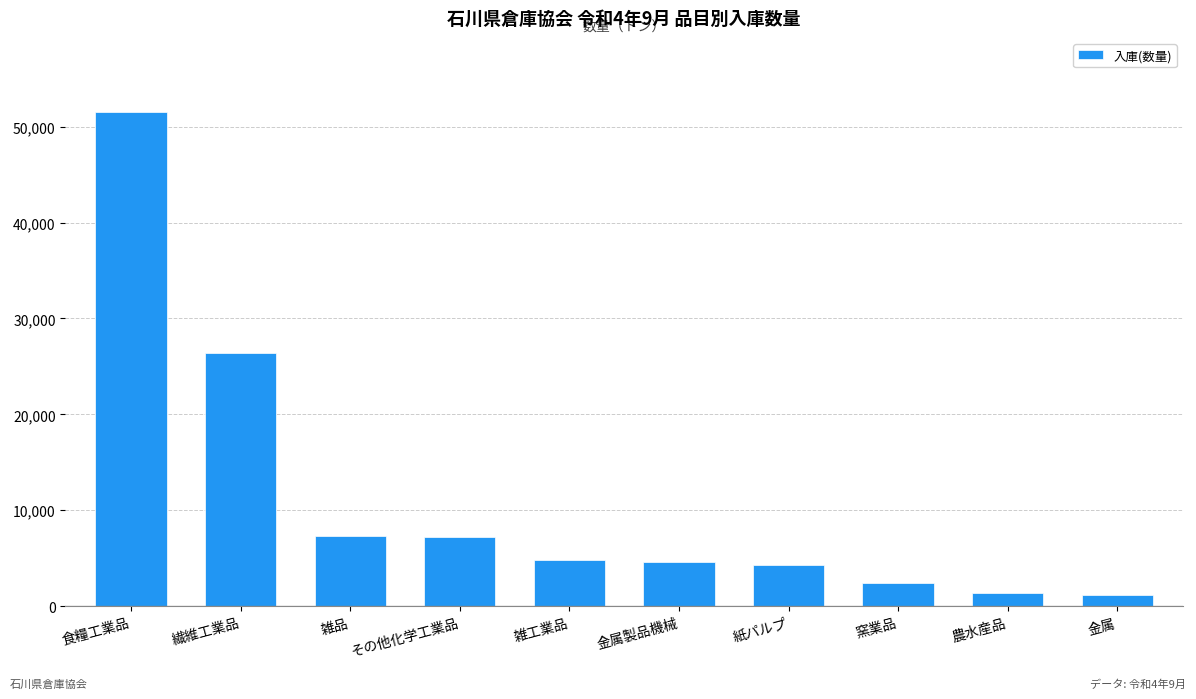

What is the difference between the maximum and minimum values?

50334